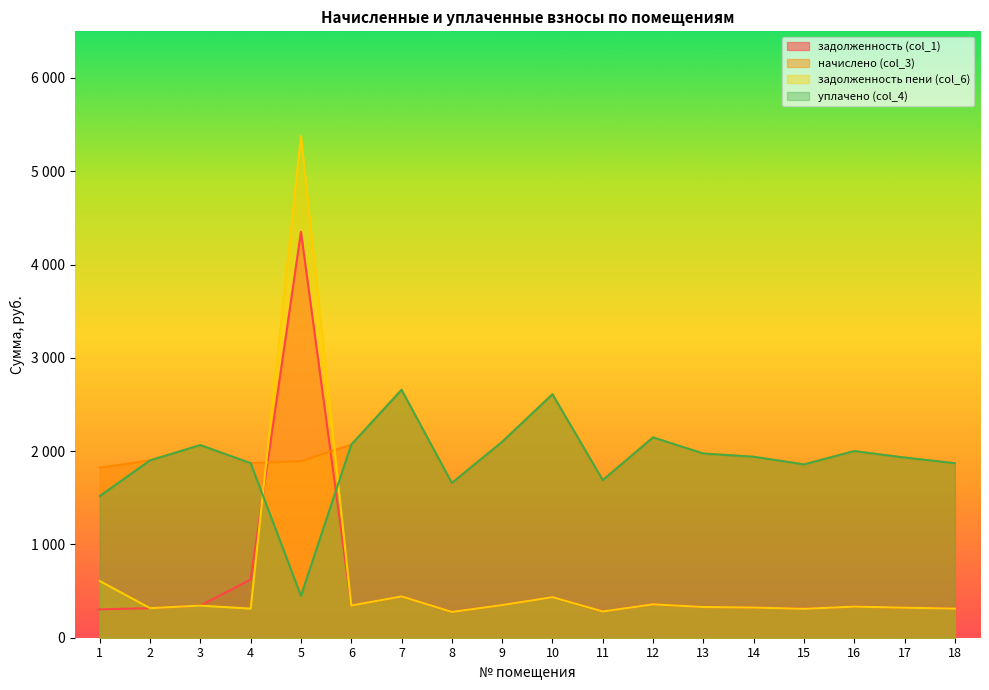

Reading right to left, what are all the values shown in this chart?

задолженность (col_1): 18=311.8	17=321.8	16=333.4	15=309.6	14=323.3	13=329.0	12=357.8	11=281.5	10=434.9	9=349.9	8=276.5	7=442.8	6=344.9	5=4351.5	4=623.5	3=344.2	2=316.8	1=303.8
начислено (col_3): 18=1870.6	17=1931.0	16=2000.2	15=1857.6	14=1939.7	13=1974.2	12=2147.0	11=1689.1	10=2609.3	9=2099.5	8=1658.9	7=2656.8	6=2069.3	5=1892.2	4=1870.6	3=2065.0	2=1900.8	1=1823.0
задолженность пени (col_6): 18=311.8	17=321.8	16=333.4	15=309.6	14=323.3	13=329.0	12=357.8	11=281.5	10=434.9	9=349.9	8=276.5	7=442.8	6=344.9	5=5378.0	4=311.8	3=344.2	2=316.8	1=607.7
уплачено (col_4): 18=1870.6	17=1931.0	16=2000.2	15=1857.6	14=1939.7	13=1974.2	12=2147.0	11=1689.1	10=2609.3	9=2099.5	8=1658.9	7=2656.8	6=2069.3	5=450.0	4=1870.6	3=2065.0	2=1900.8	1=1519.0